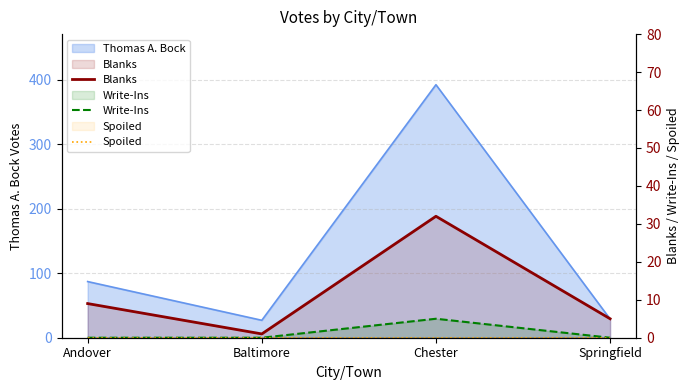

Does the chart have visible grid lines?

Yes